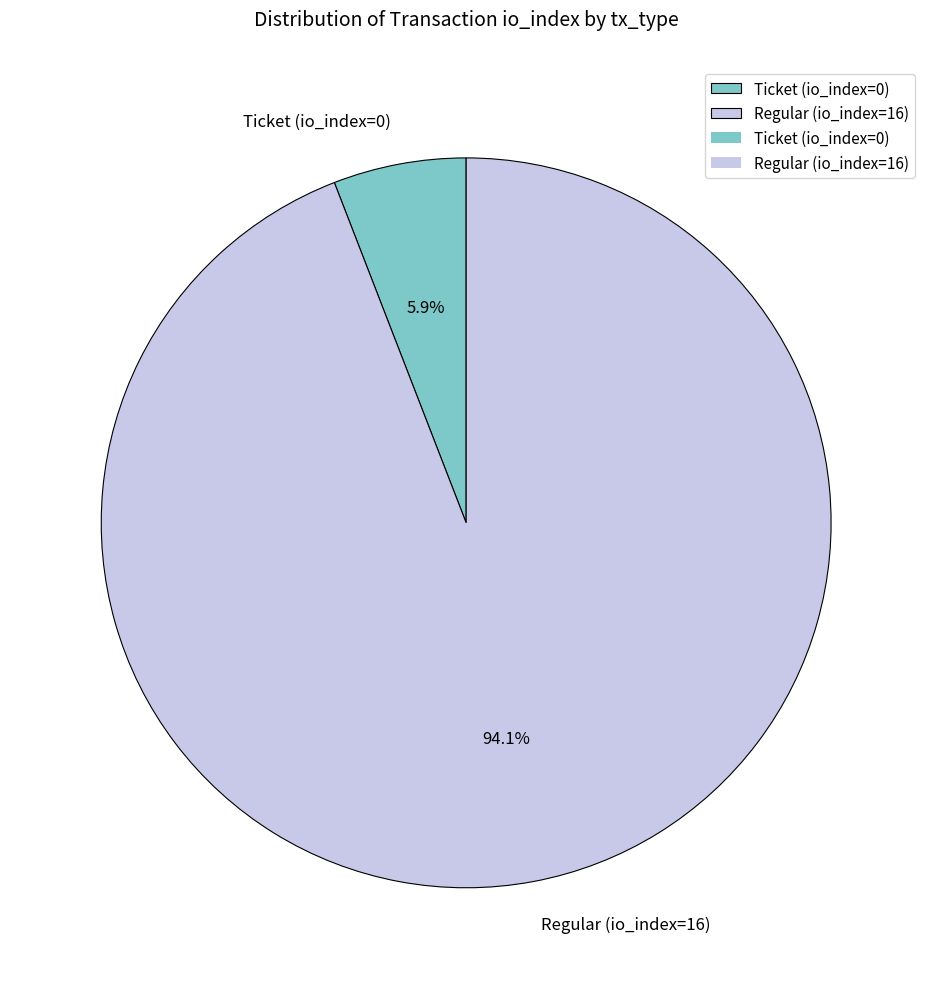

What percentage is NOT represented by Ticket (io_index=0)?

94.1%